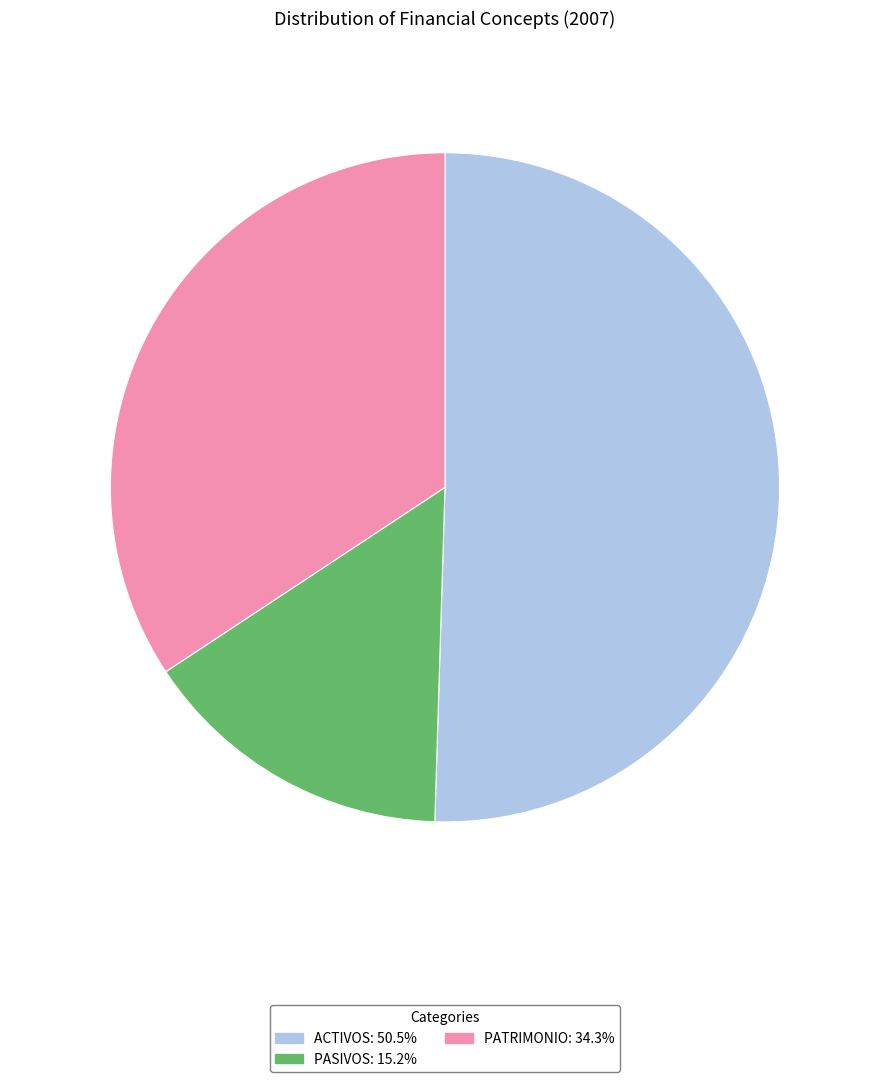

Which category accounts for the majority?

ACTIVOS